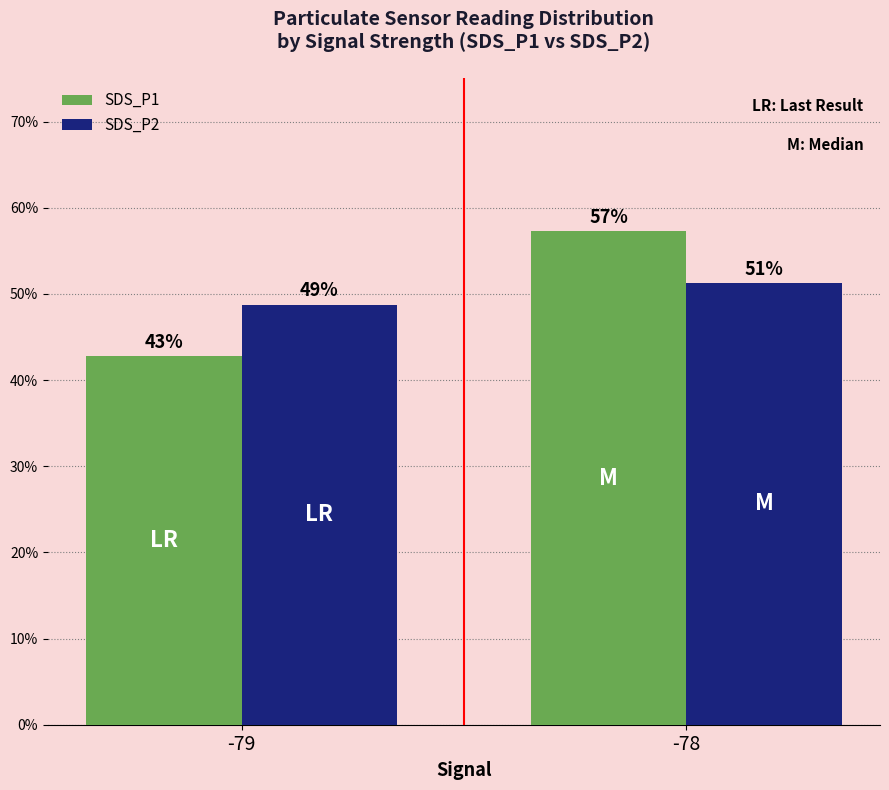

At which category is the sum across all series the highest?

-78